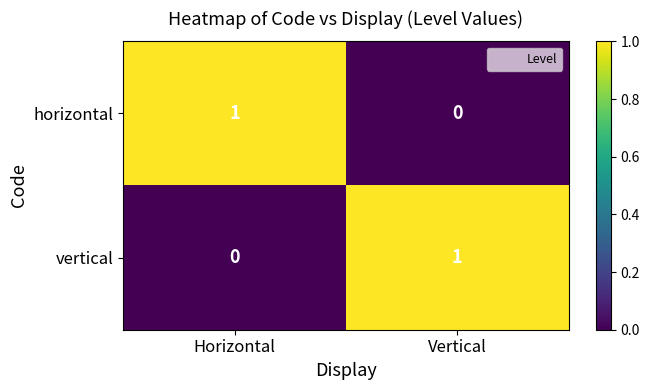

Rank the categories by horizontal value from highest to lowest.

Horizontal, Vertical